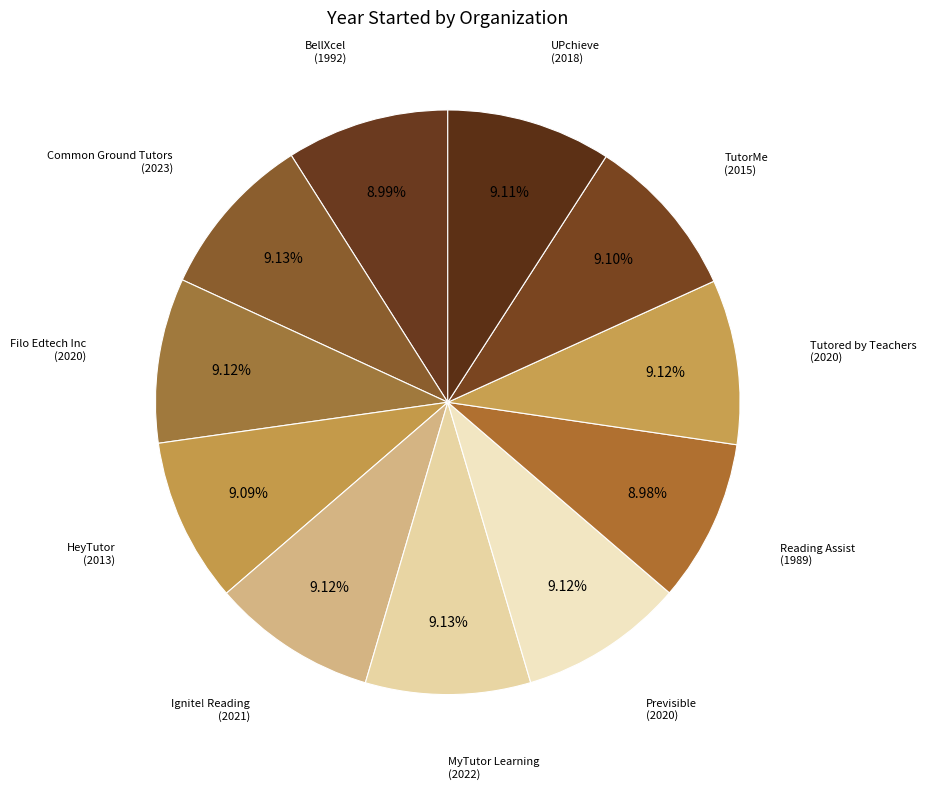

How many segments does this pie chart have?

11